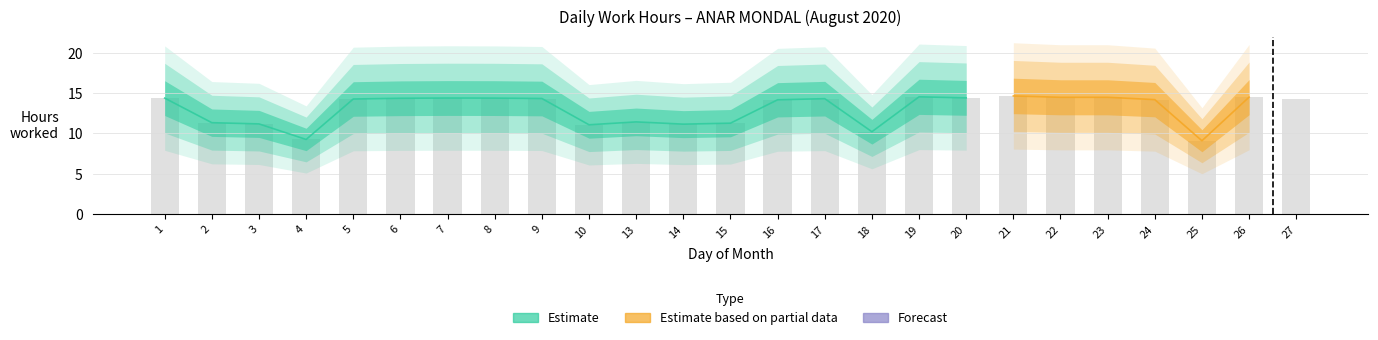

Count the number of values greater than 14.

16